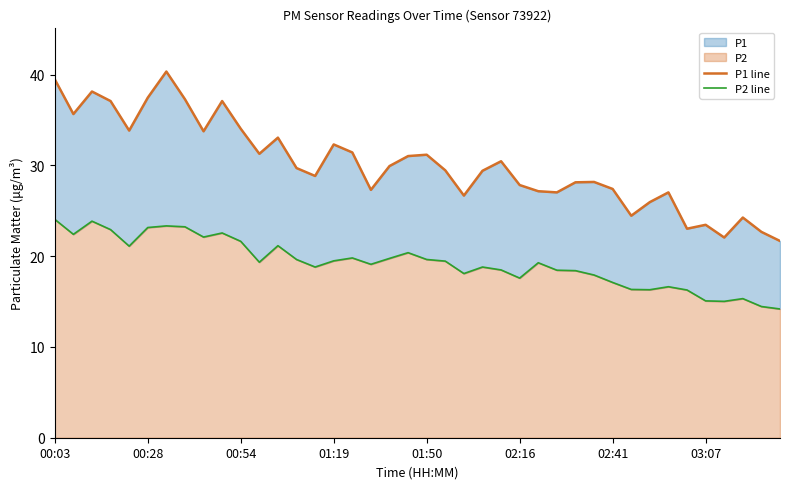

How many interior local valleys does the P2 line series have?

10